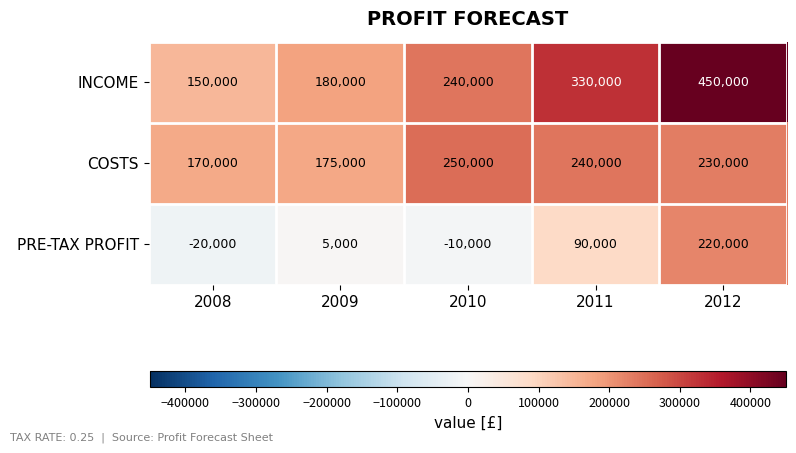

List the series in order of their overall mean, lowest first.

PRE-TAX PROFIT, COSTS, INCOME